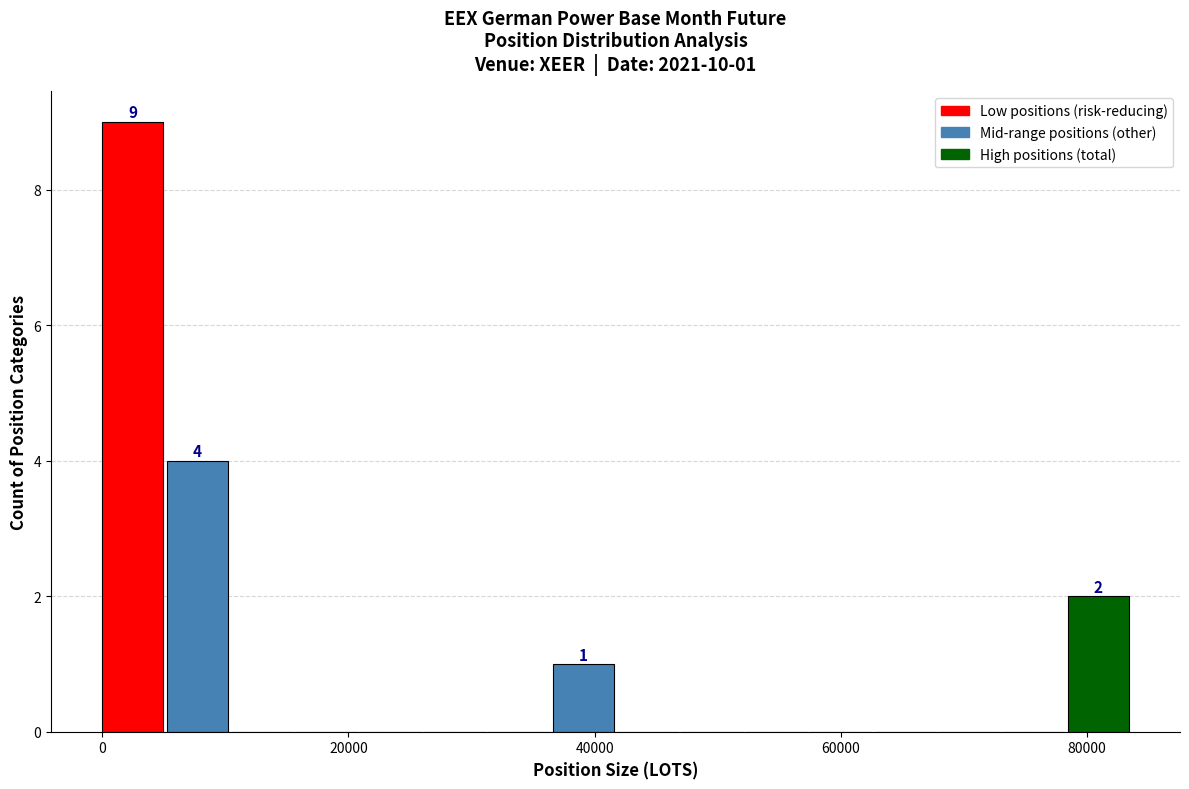

Around what value on the x-axis is the tallest bar? Give the approximate position of its centre, as read against the axis.

2000